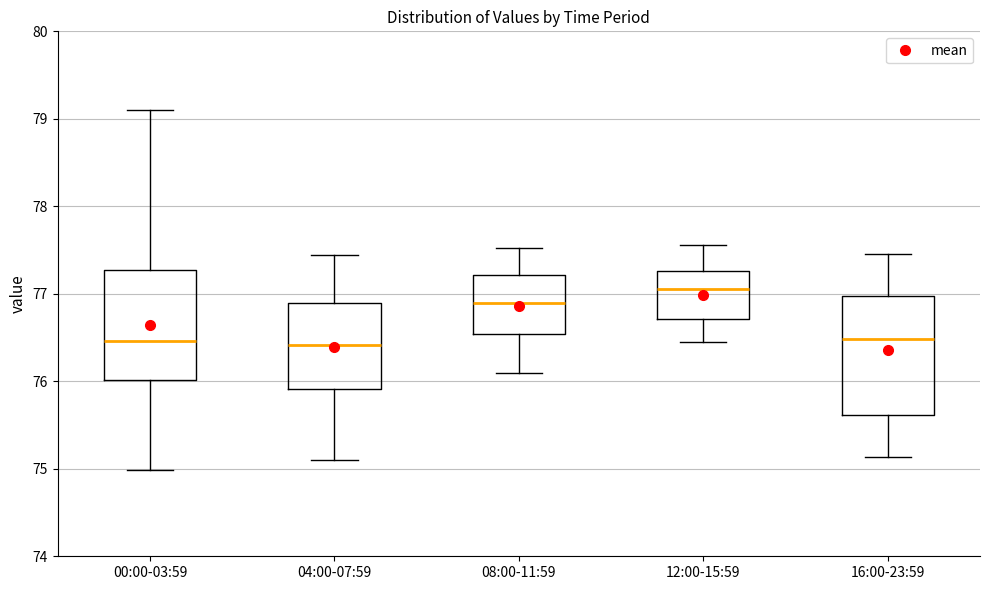

Reading left to right, transcribe this box plot: for each box, give where its median line is, the range the box spans, and where its two whiskers end, as read against the y-axis. The values are not printed on the chart, so give them approximately, as read against the axis.

00:00-03:59: median 76.5, box 76.0 to 77.3, whiskers 75.0 to 79.1
04:00-07:59: median 76.4, box 75.9 to 76.9, whiskers 75.1 to 77.4
08:00-11:59: median 76.9, box 76.5 to 77.2, whiskers 76.1 to 77.5
12:00-15:59: median 77.1, box 76.7 to 77.3, whiskers 76.5 to 77.6
16:00-23:59: median 76.5, box 75.6 to 77.0, whiskers 75.1 to 77.5